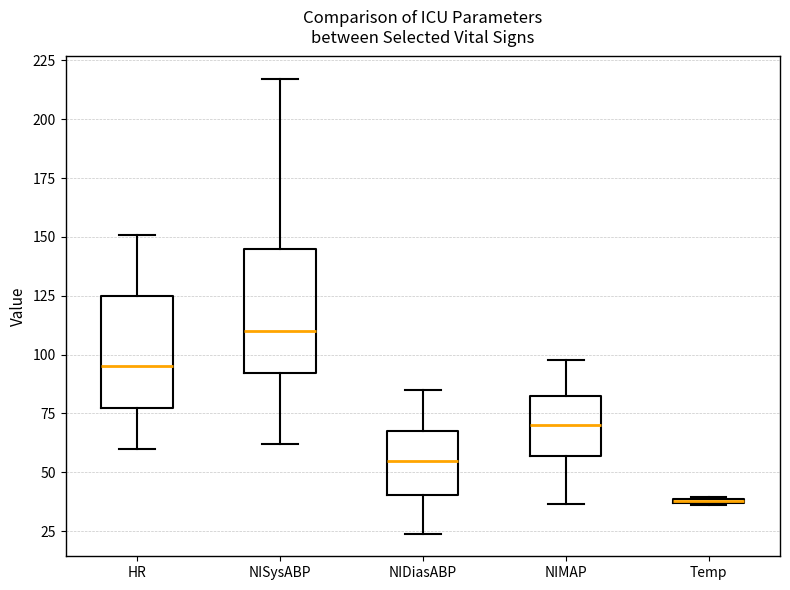

Which box's median line is the lowest?

Temp